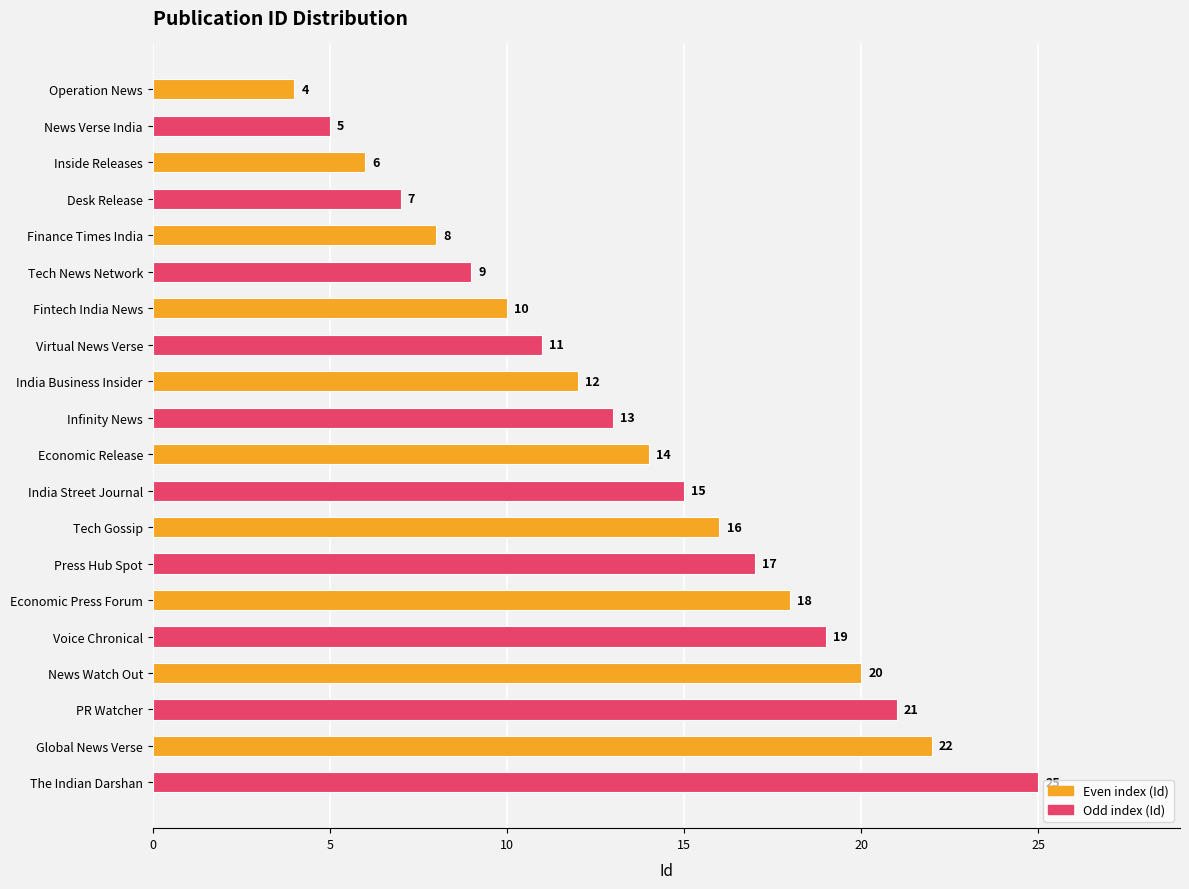

Rank the categories by value from highest to lowest.

The Indian Darshan, Global News Verse, PR Watcher, News Watch Out, Voice Chronical, Economic Press Forum, Press Hub Spot, Tech Gossip, India Street Journal, Economic Release, Infinity News, India Business Insider, Virtual News Verse, Fintech India News, Tech News Network, Finance Times India, Desk Release, Inside Releases, News Verse India, Operation News